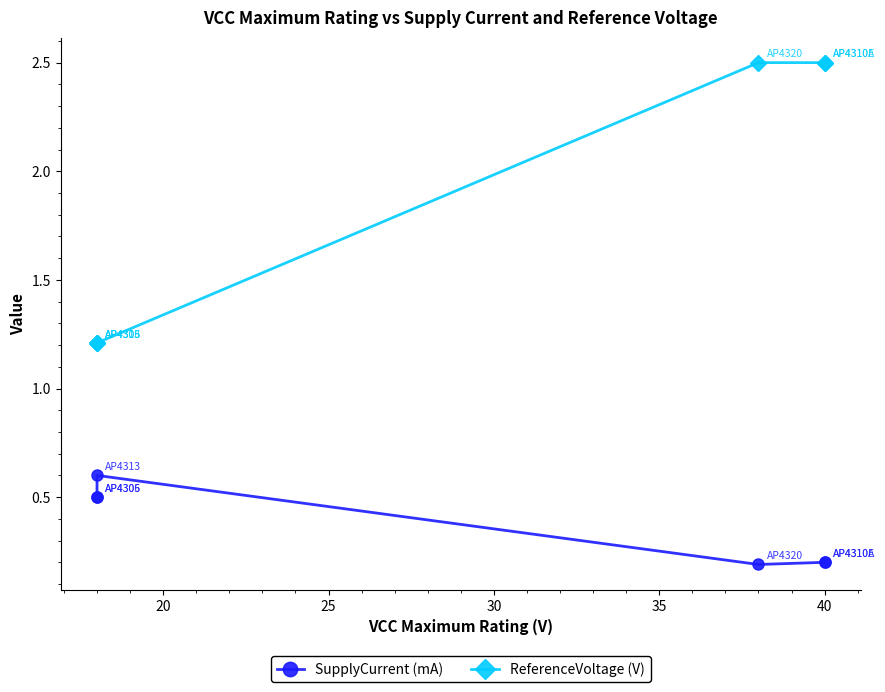

Rank the series by their maximum value, from lowest to highest.

SupplyCurrent (mA), ReferenceVoltage (V)